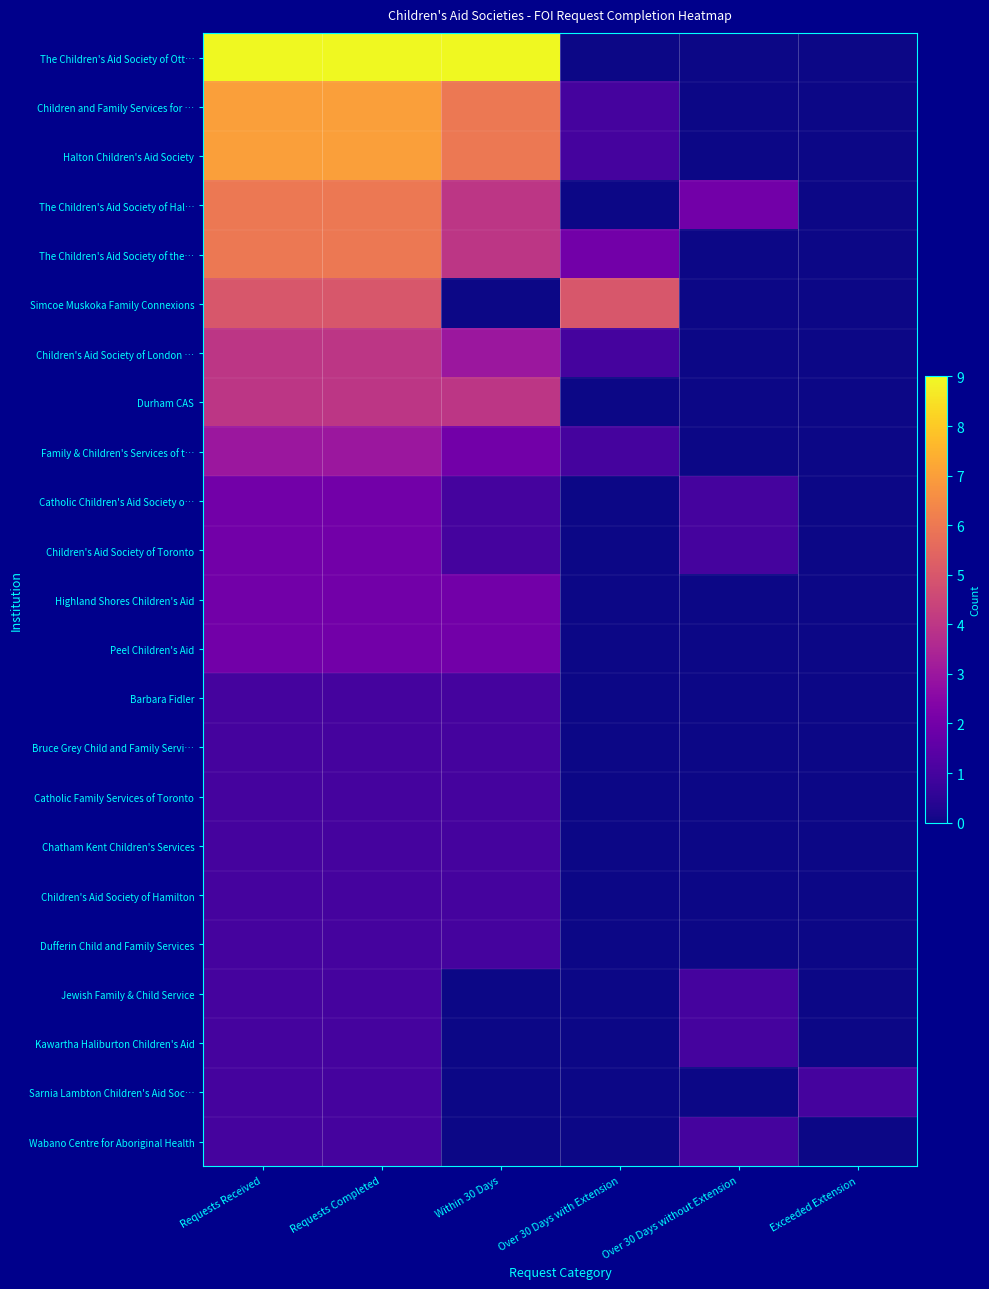

Which has a higher value, Requests Received or Within 30 Days?

Requests Received